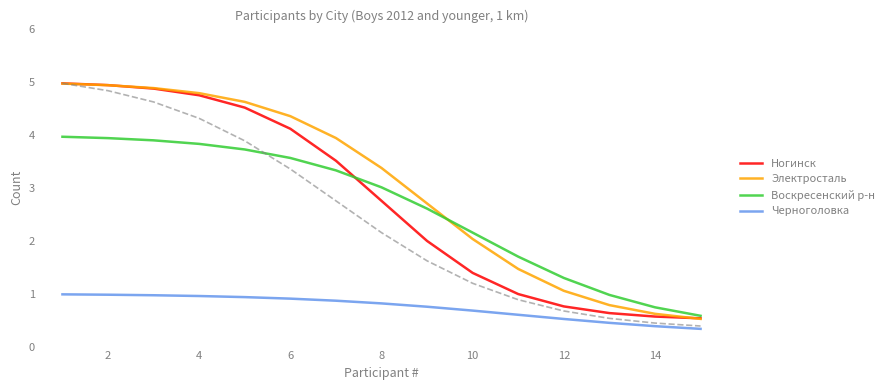

What is the maximum value for Воскресенский р-н?

4.0